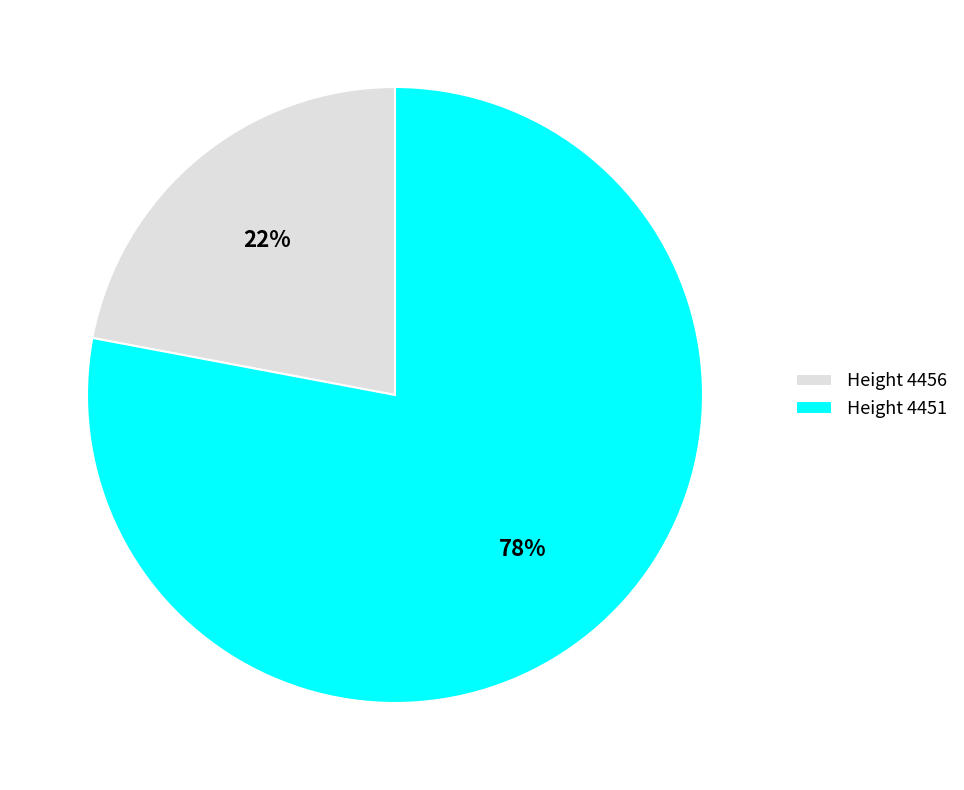

Between Height 4456 and Height 4451, which is larger?

Height 4451